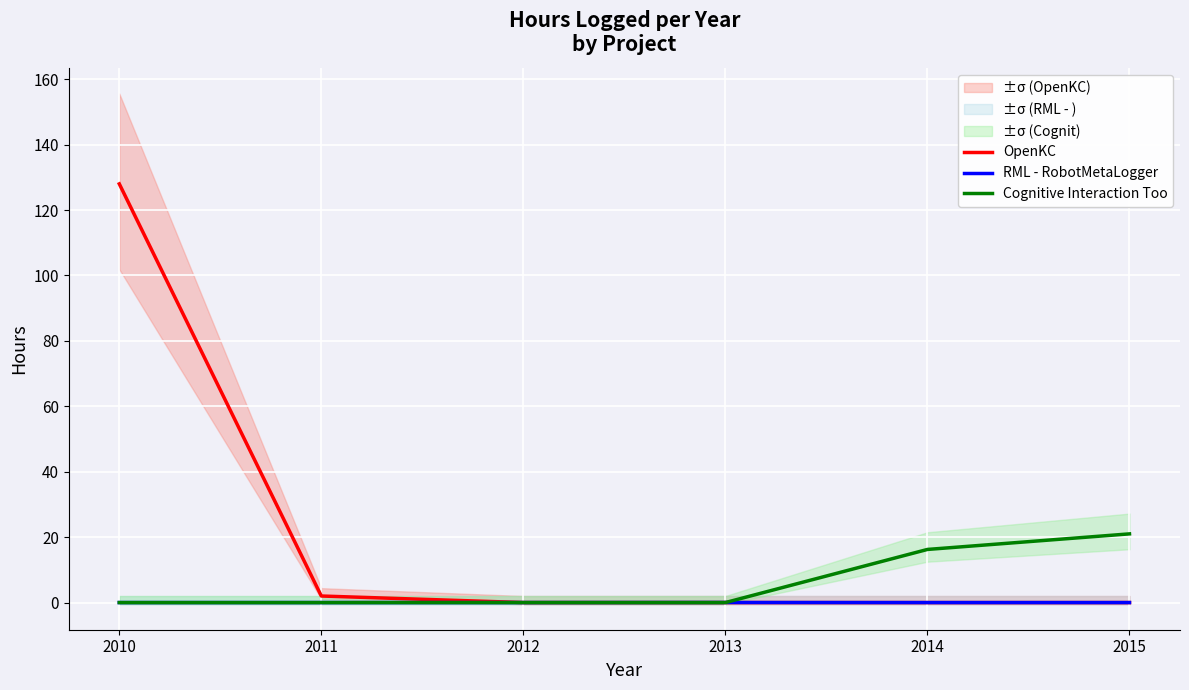

Reading left to right, extract all data points from this chart.

OpenKC: 128.0	2.0	0.0	0.0	0.0	0.0
RML - RobotMetaLogger: 0.0	0.0	0.0	0.0	0.0	0.0
Cognitive Interaction Too: 0.0	0.0	0.0	0.0	16.2	21.0